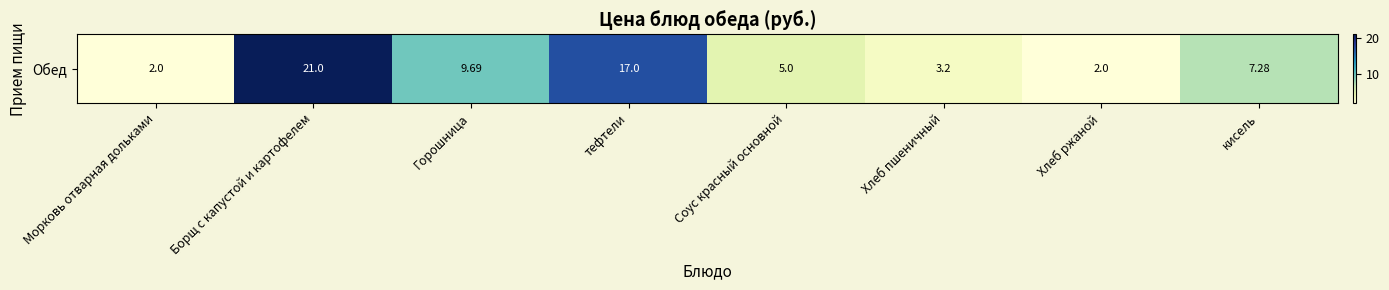

Where does the data first go above 7?

Борщ с капустой и картофелем